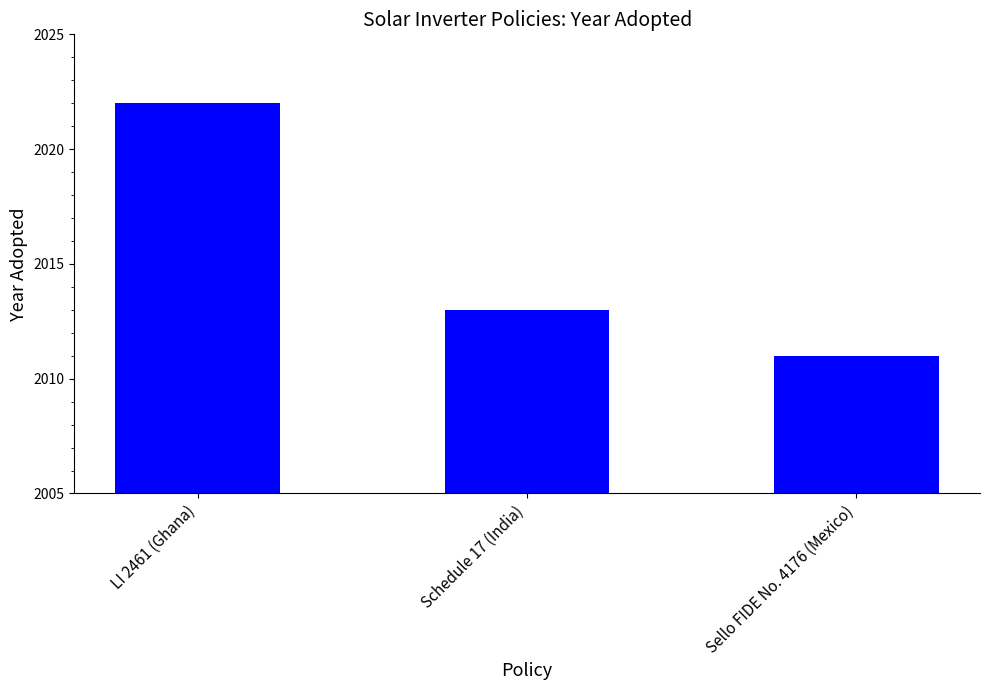

True or false: the data shows 2013 at Schedule 17 (India).

True